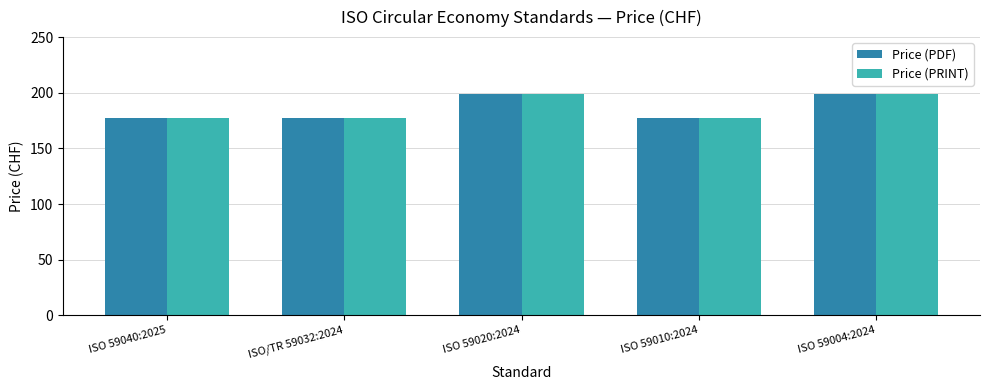

What is the label of the 5th bar from the right?

ISO 59040:2025